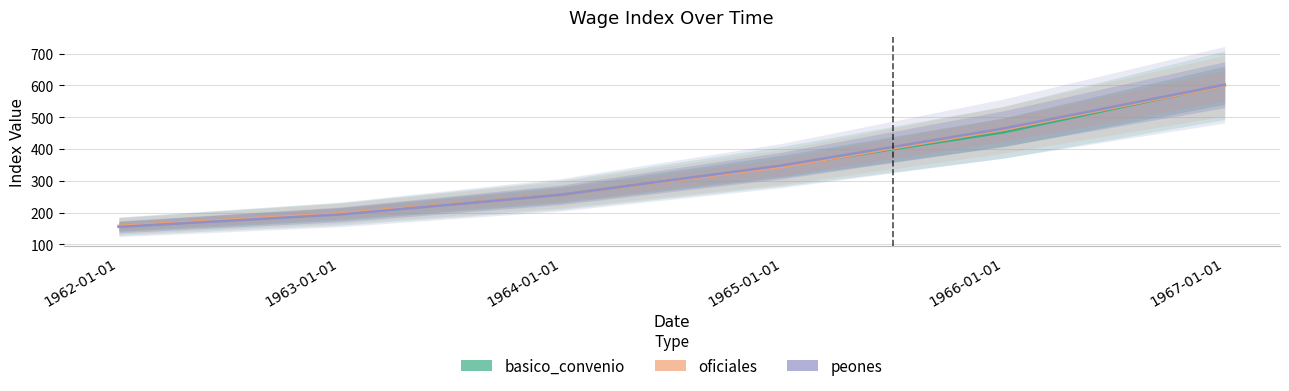

What is the label of the 1st point from the right?

1967-01-01